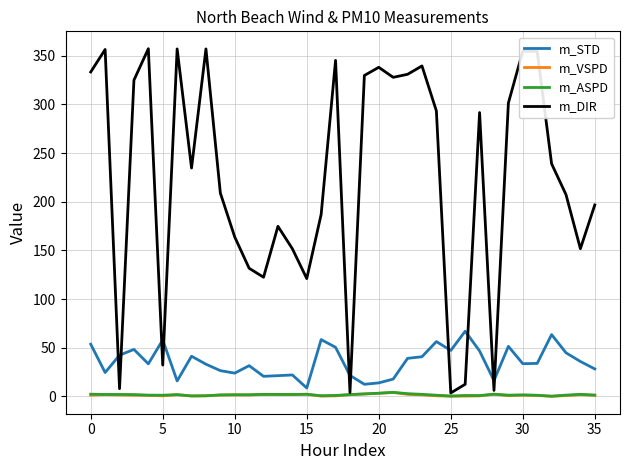

Which series ends up on top after the final intersection of m_DIR and m_STD?

m_DIR